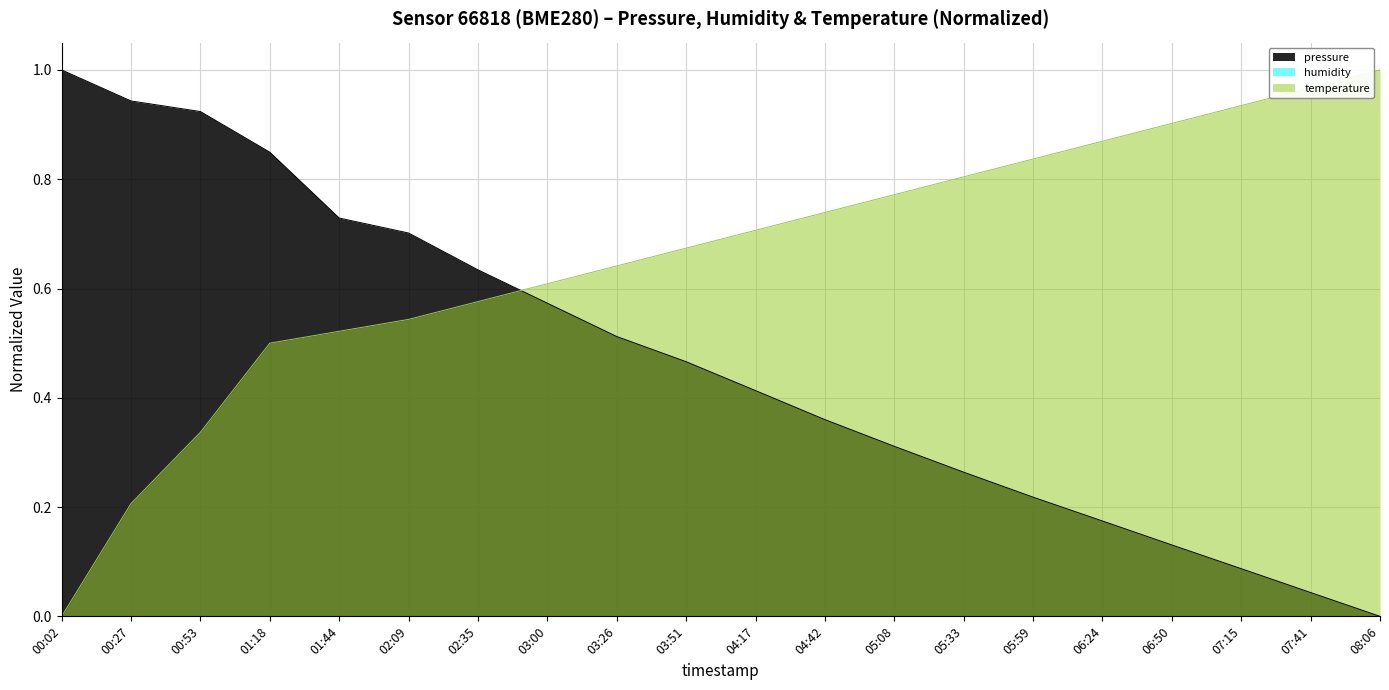

How many values in the pressure series exceed 0?

19